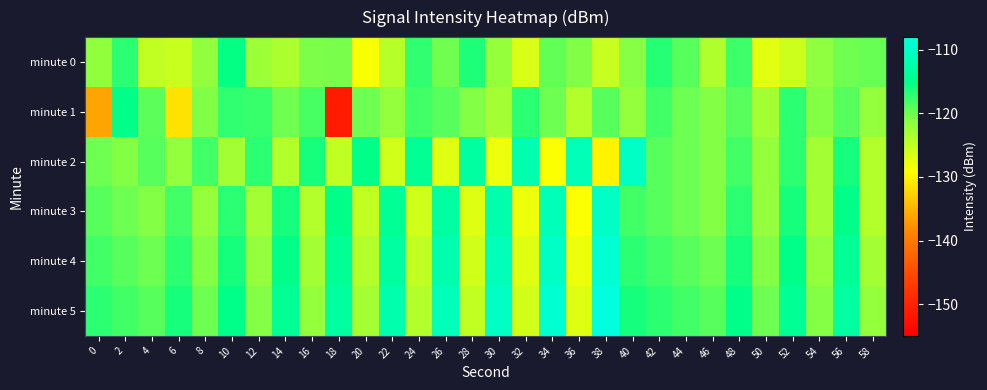

Between 14 and 44, which is larger?

44